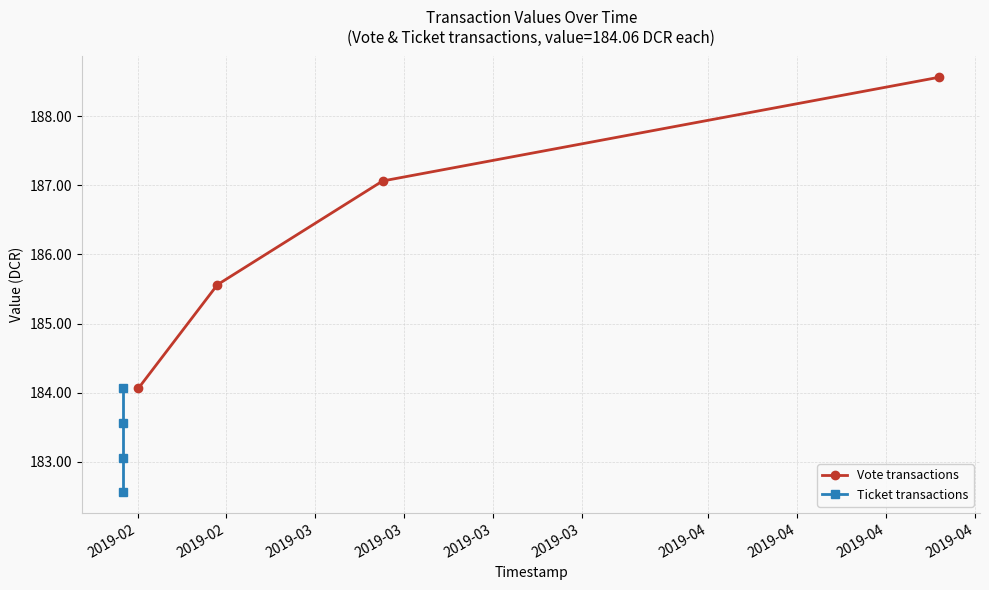

Between 2019-03 and 2019-02, which is larger?

2019-03